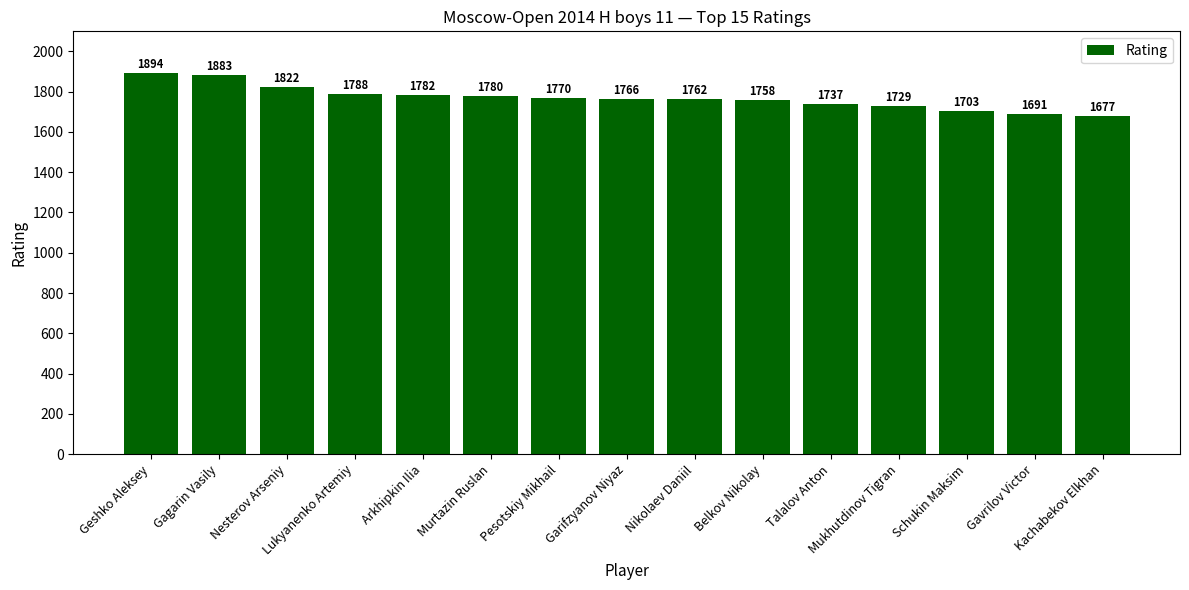

What is the change in value from Geshko Aleksey to Pesotskiy Mikhail?

-124